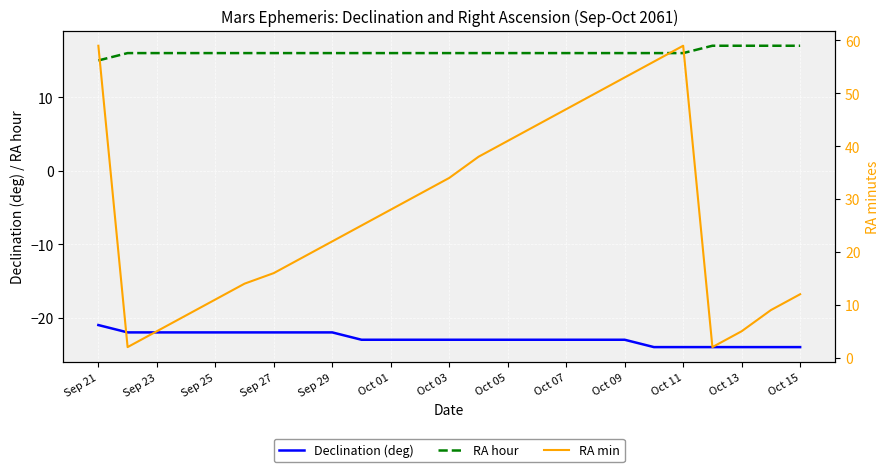

What is the greatest value displayed?

59